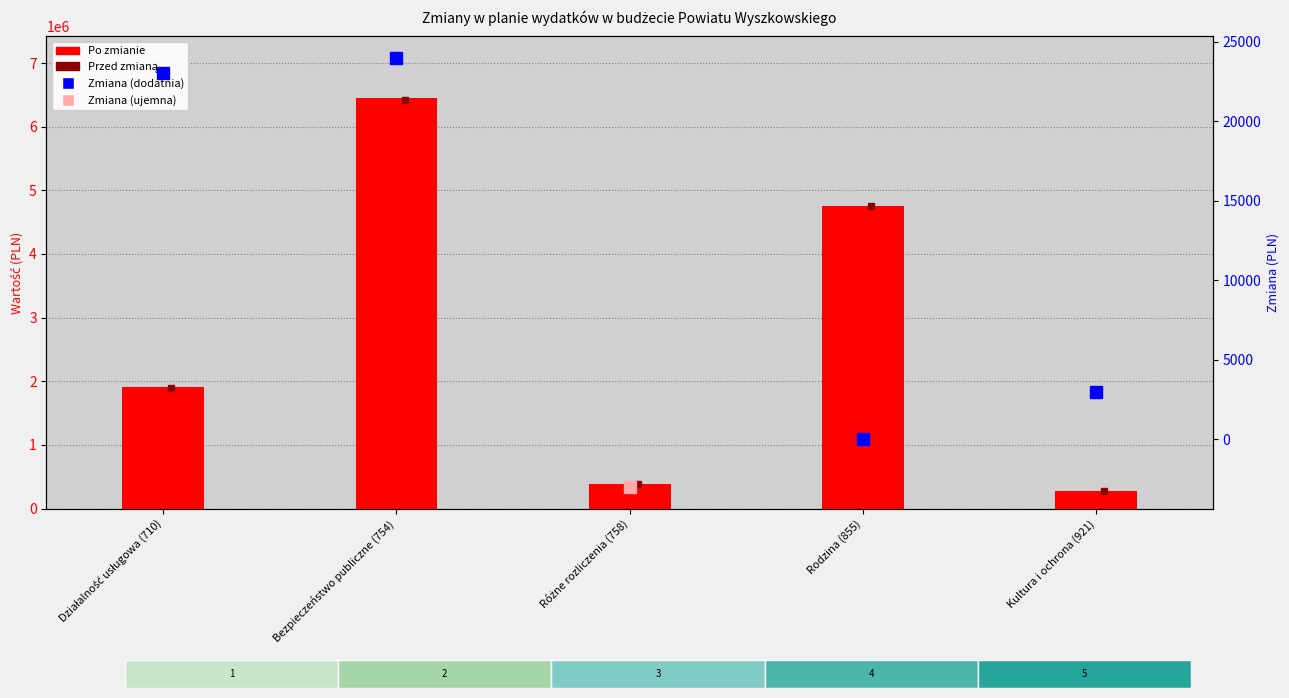

How many values exceed 1909653?

2